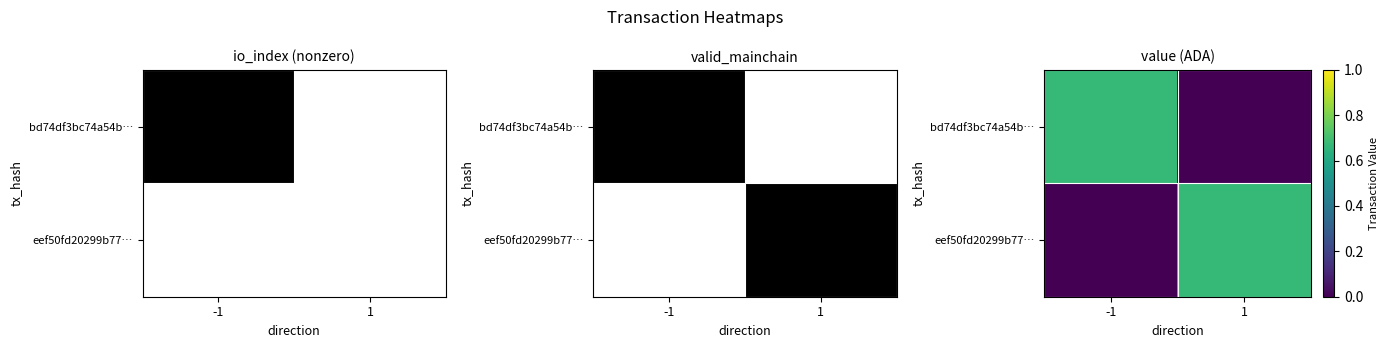

Rank the series at 1 from highest to lowest value.

eef50fd20299b77…, bd74df3bc74a54b…